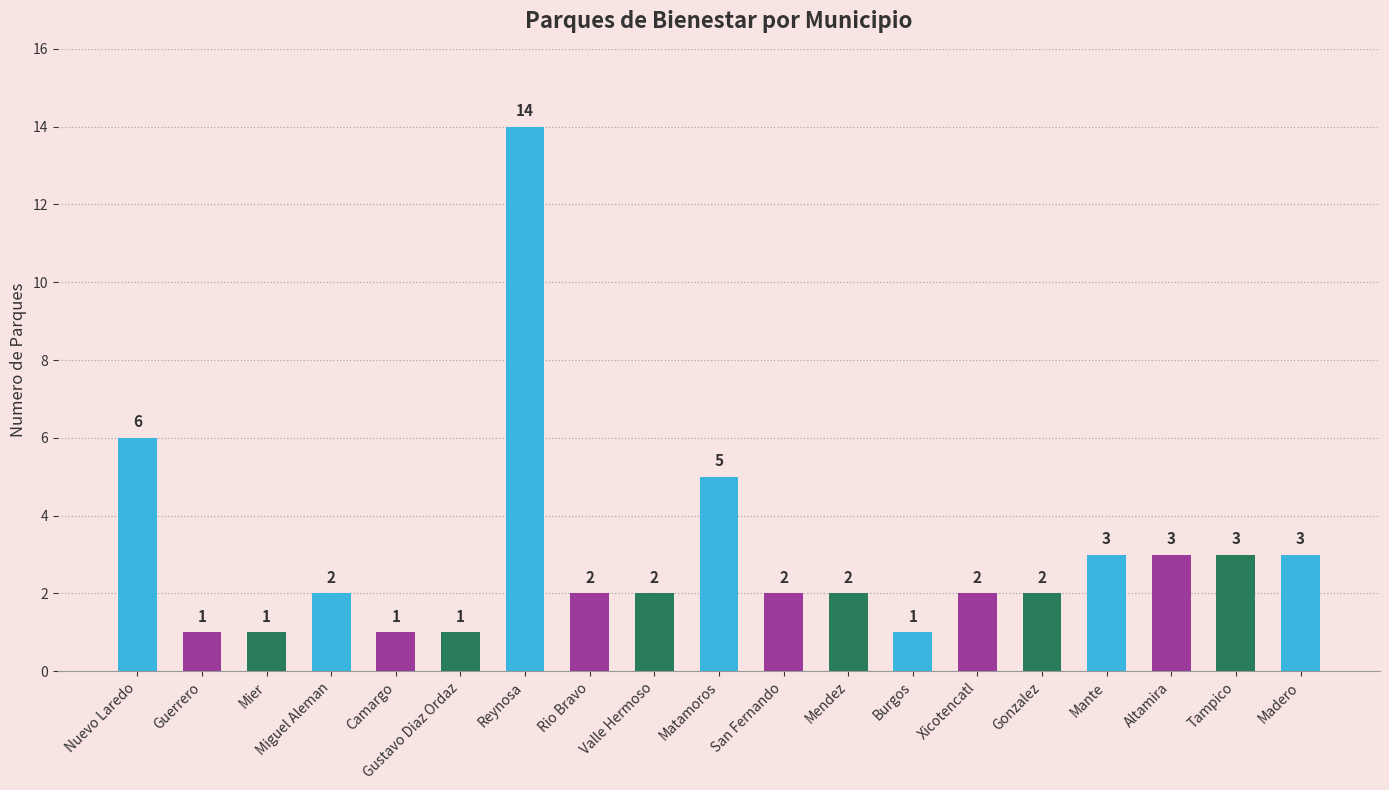

What is the ratio of the value at Madero to the value at Gustavo Diaz Ordaz?

3.0